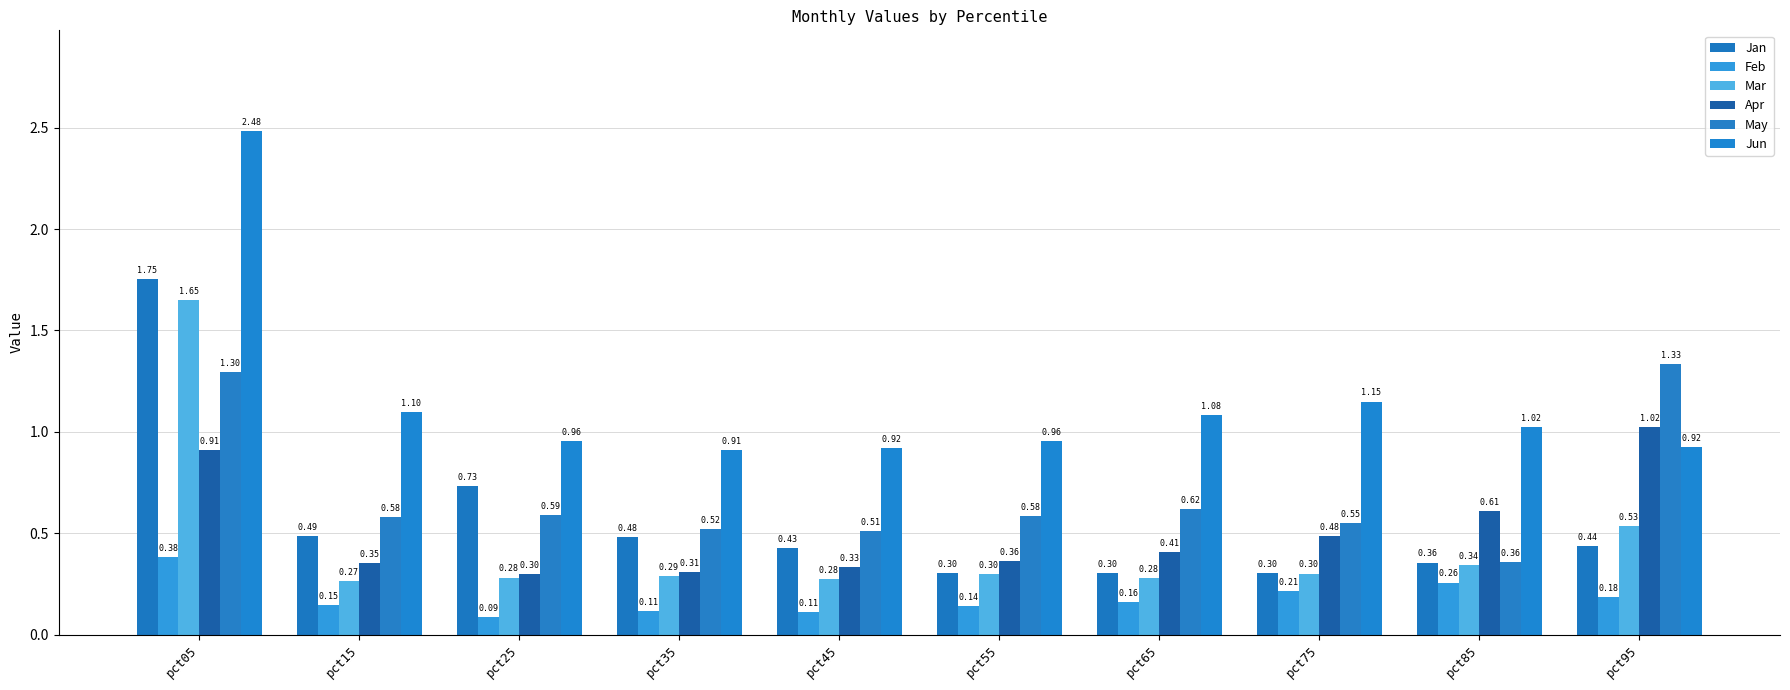

Which series has the largest total across all categories?

Jun